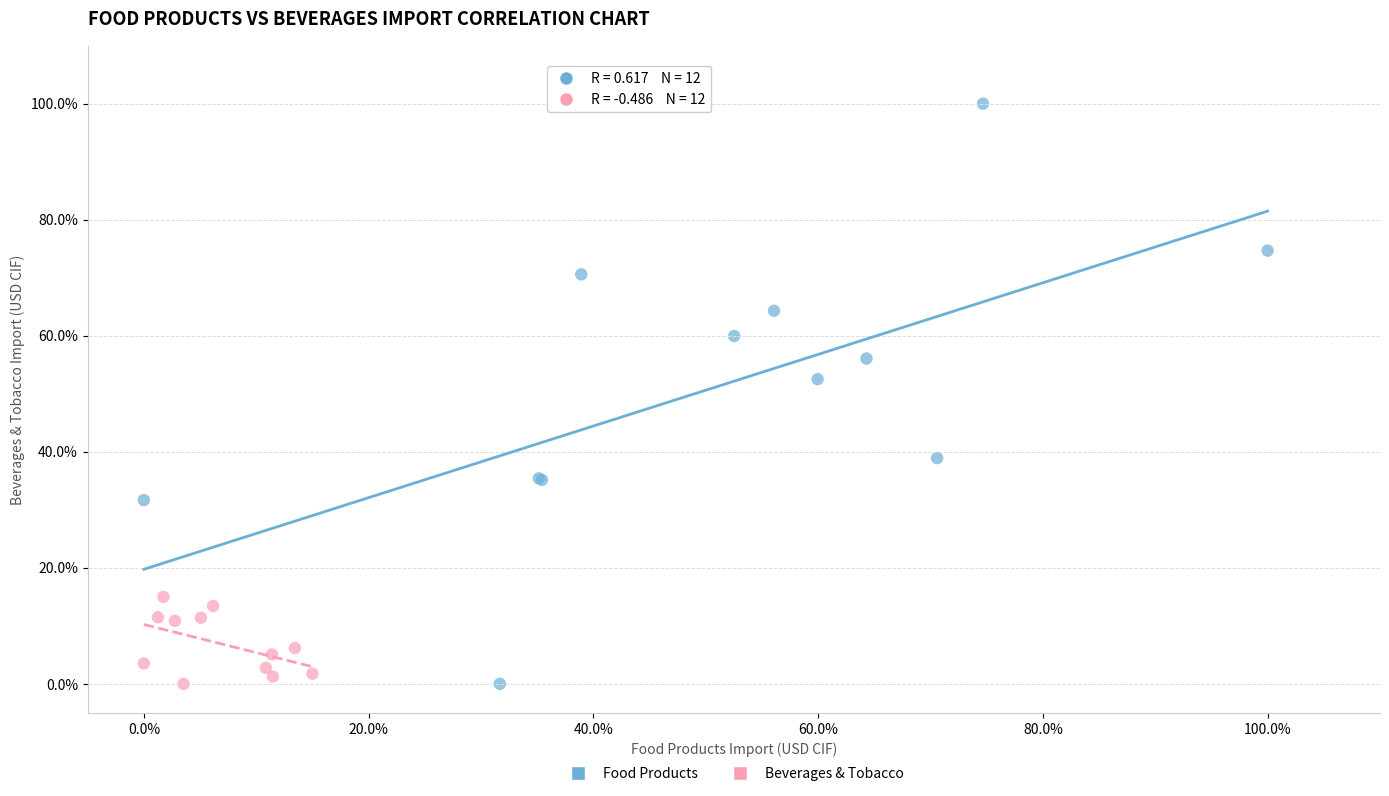

What are all the series names shown in the legend?

Food Products, Beverages & Tobacco